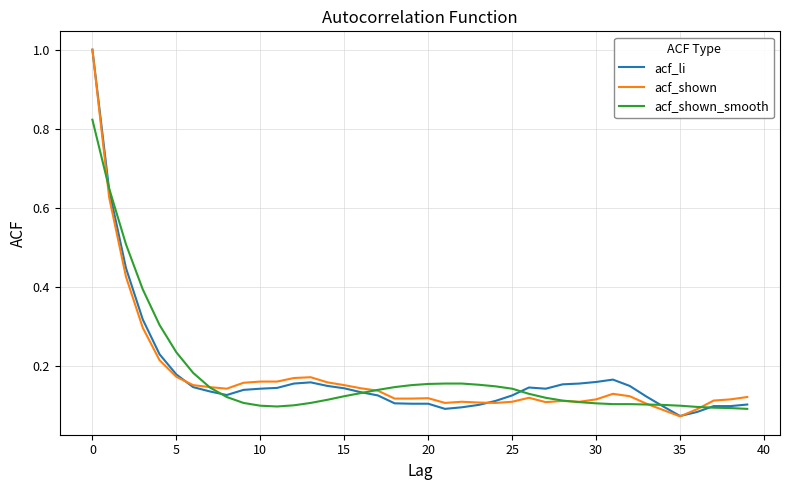

What is the greatest value displayed?

1.0